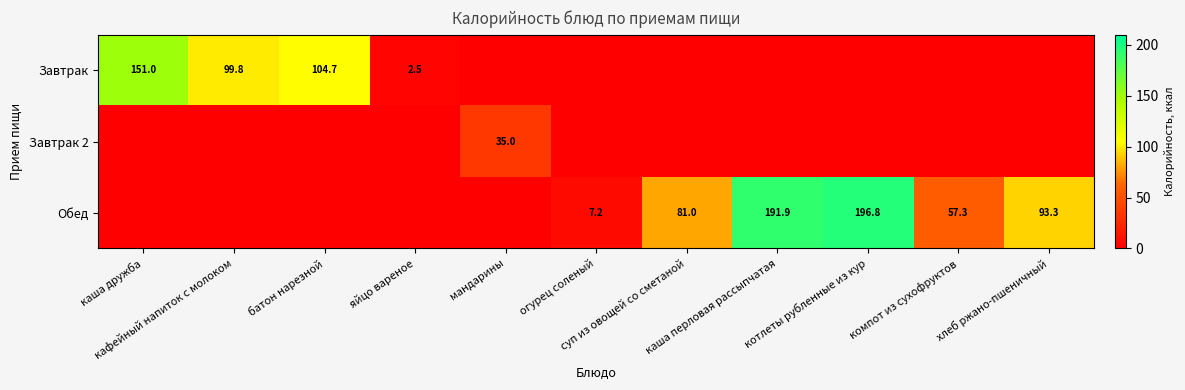

At каша дружба, list the series in order from largest to smallest.

Завтрак, Завтрак 2, Обед